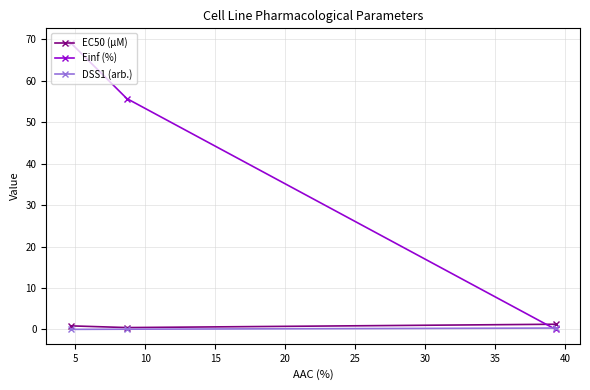

Which series has the largest range (max minus min)?

Einf (%)